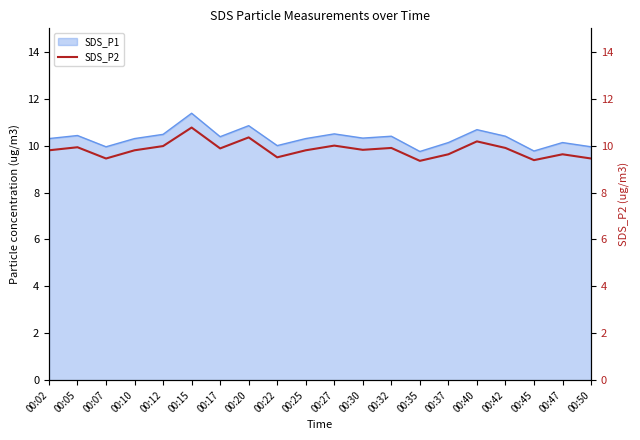

Which label corresponds to the largest value in the chart?

00:15